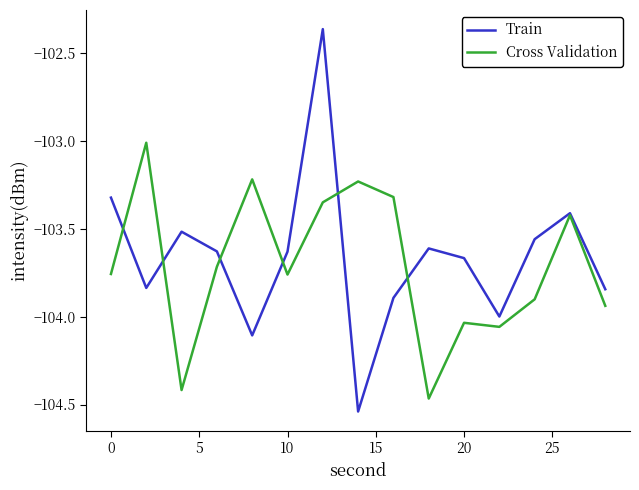

What is the highest value of the Cross Validation series?

-103.0